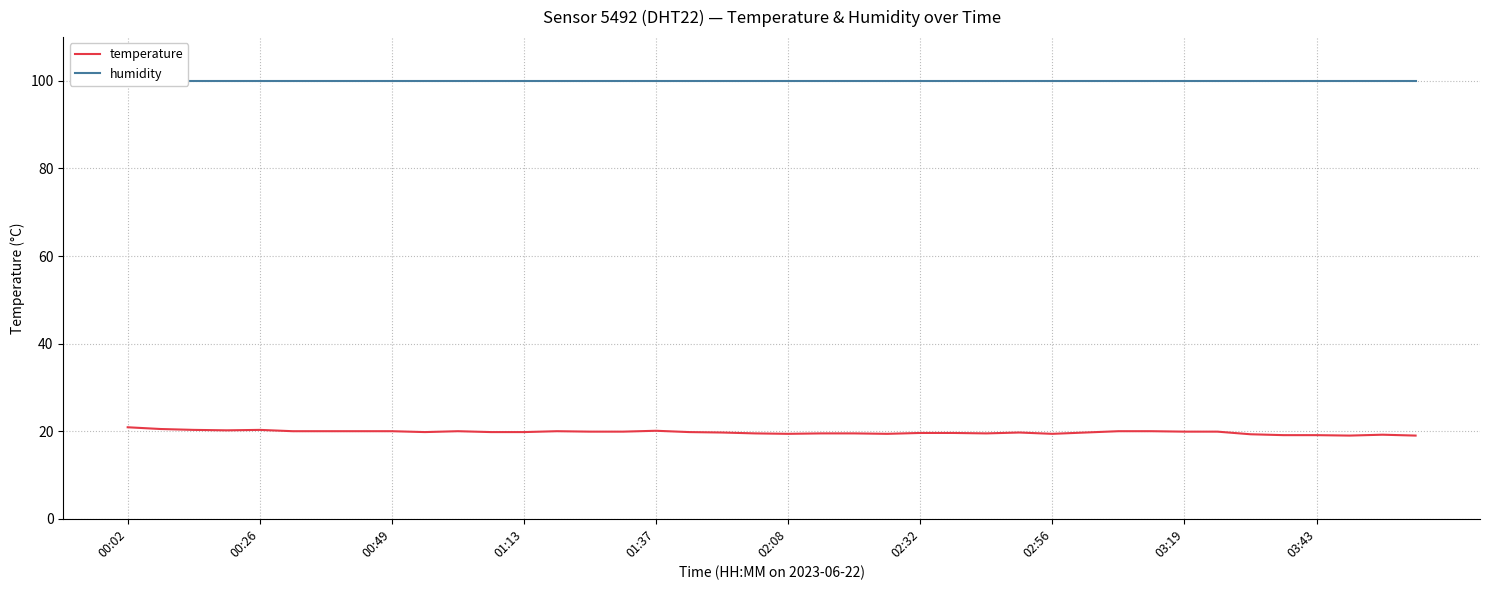

How many data points in temperature are above 19?

38